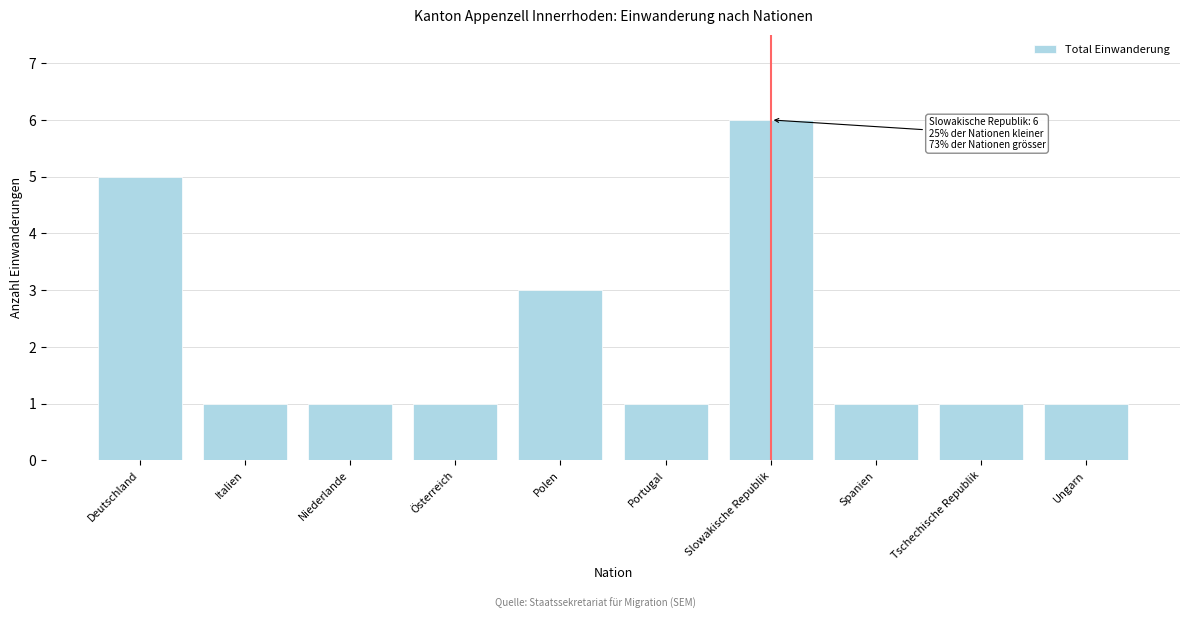

Reading left to right, list all the values displayed in this chart.

5	1	1	1	3	1	6	1	1	1